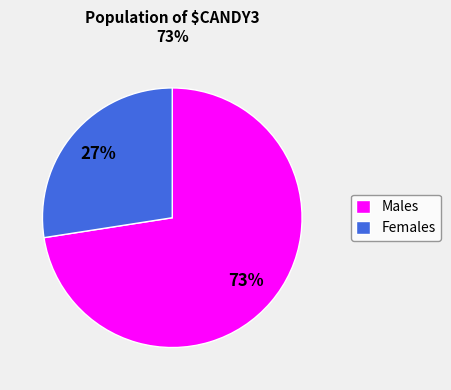

Combined, do Females and Males account for over 50%?

Yes